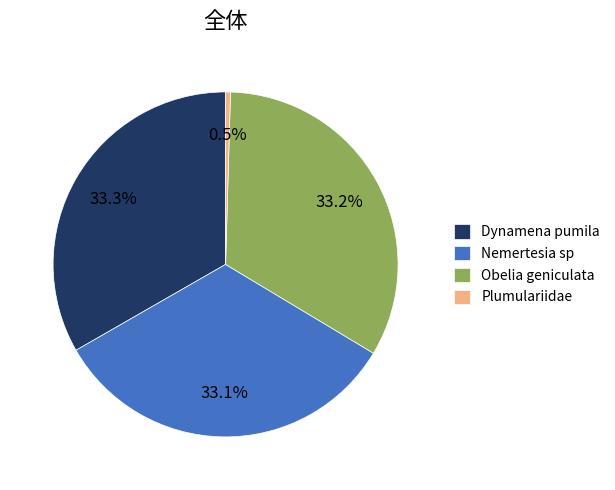

To the nearest percent, what is the difference between the Nemertesia sp and Plumulariidae slice percentages?

33%